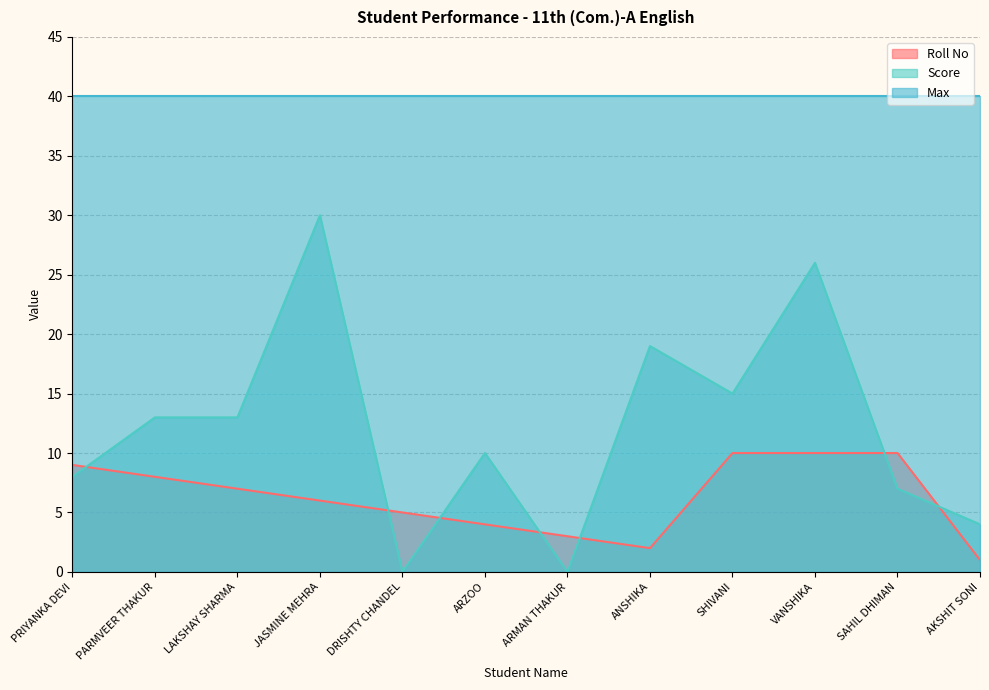

What is the spread (max minus min) of values at PARMVEER THAKUR?

32